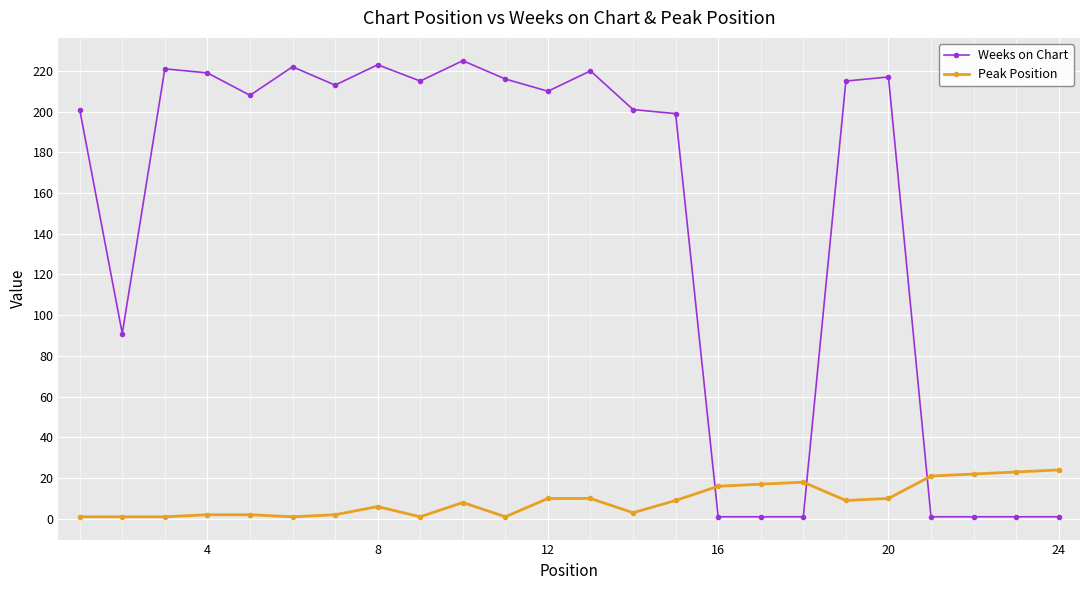

Which series has the largest total across all categories?

Weeks on Chart